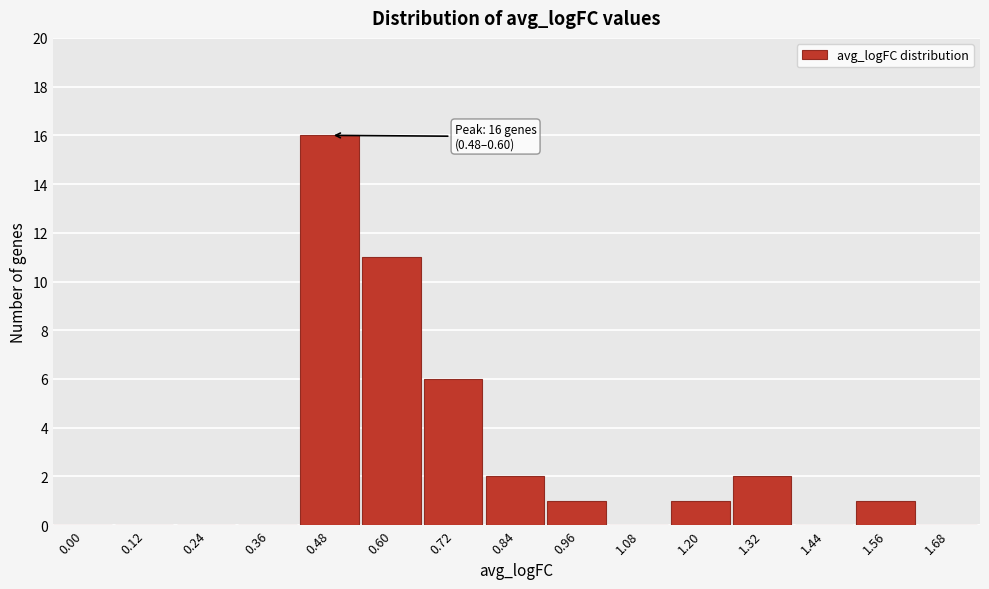

Reading left to right, list all the values displayed in this chart.

0.00=0	0.12=0	0.24=0	0.36=0	0.48=16	0.60=11	0.72=6	0.84=2	0.96=1	1.08=0	1.20=1	1.32=2	1.44=0	1.56=1	1.68=0